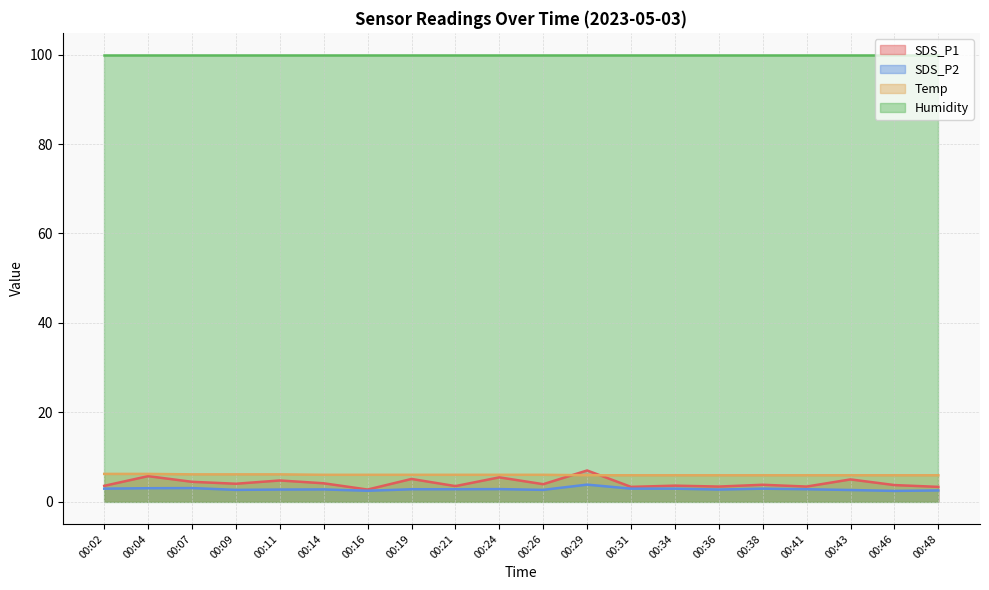

What is the difference between the maximum and minimum values in the Temp series?

0.3